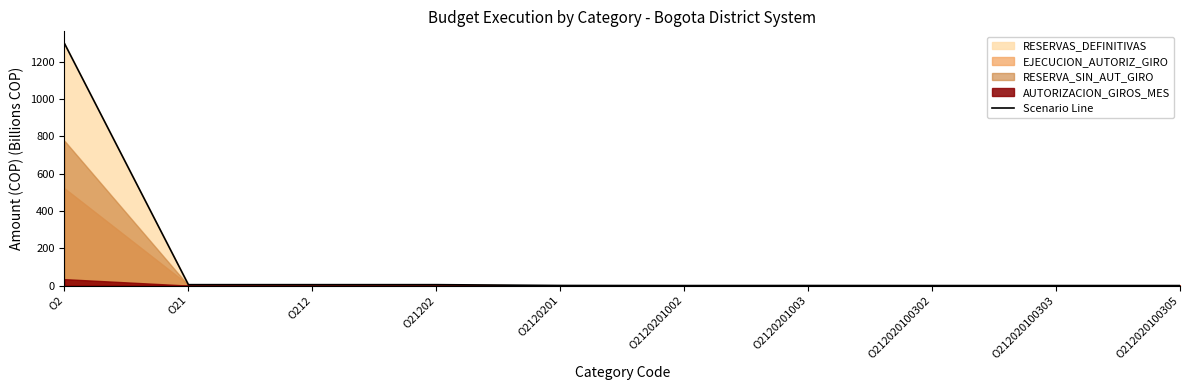

True or false: the data shows 0.1 at O212020100303.

True